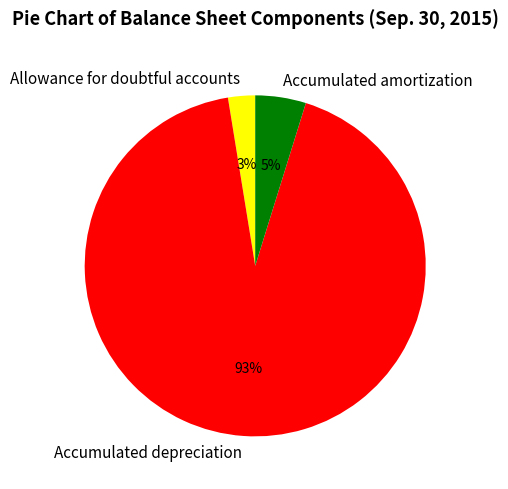

To the nearest percent, what is the difference between the Accumulated amortization and Allowance for doubtful accounts slice percentages?

2%